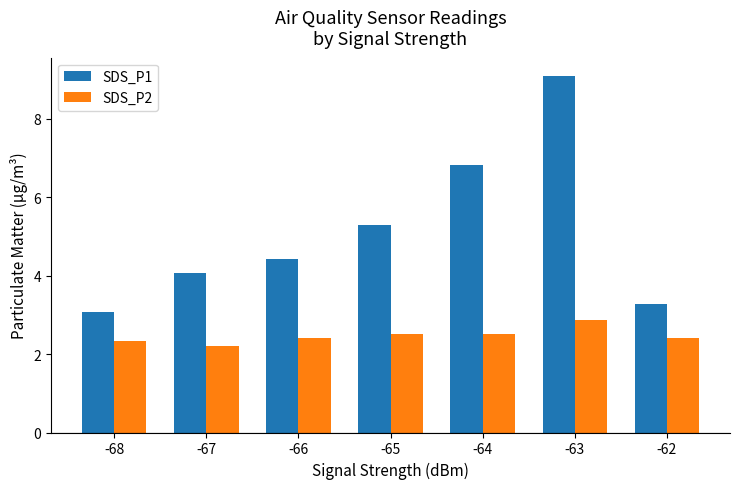

What is the sum of all SDS_P1 values?

36.1